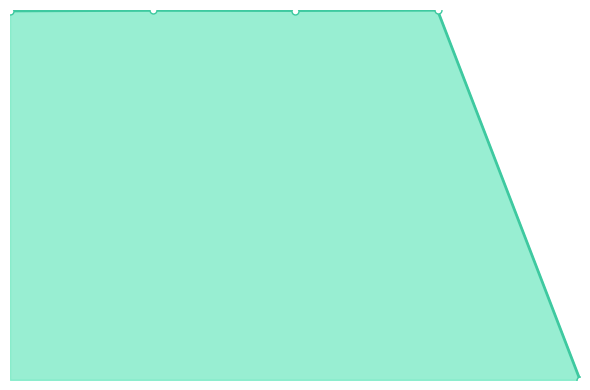

How many interior local valleys (lower than both neighbors) does the data have?

1